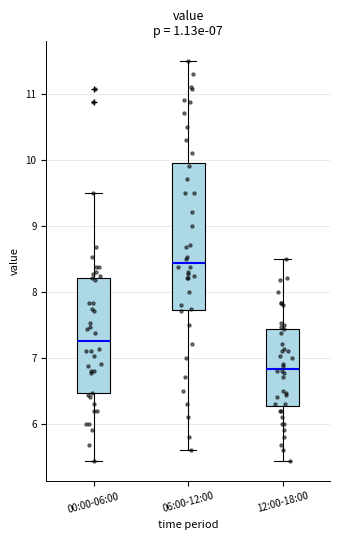

Which box is the tallest, from its lower edge to its upper edge?

06:00-12:00